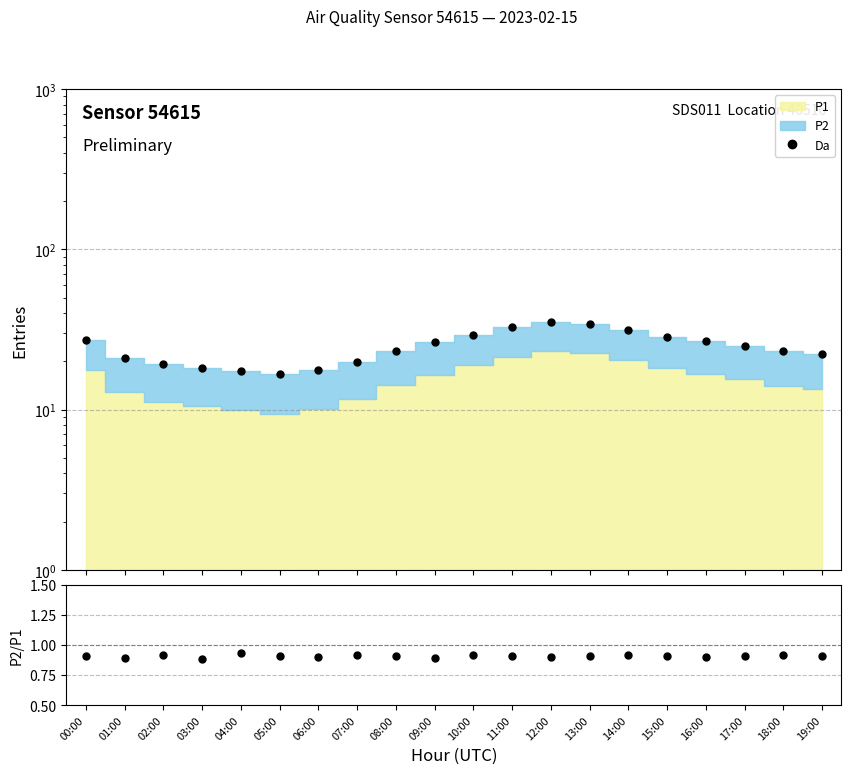

Which series has the largest range (max minus min)?

Da